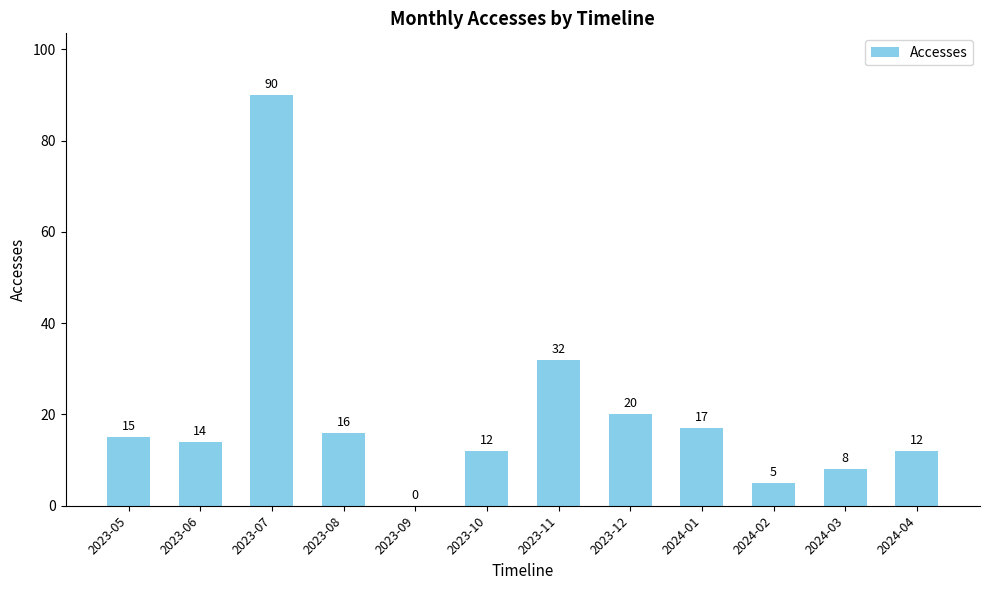

Count the number of data series in this chart.

1